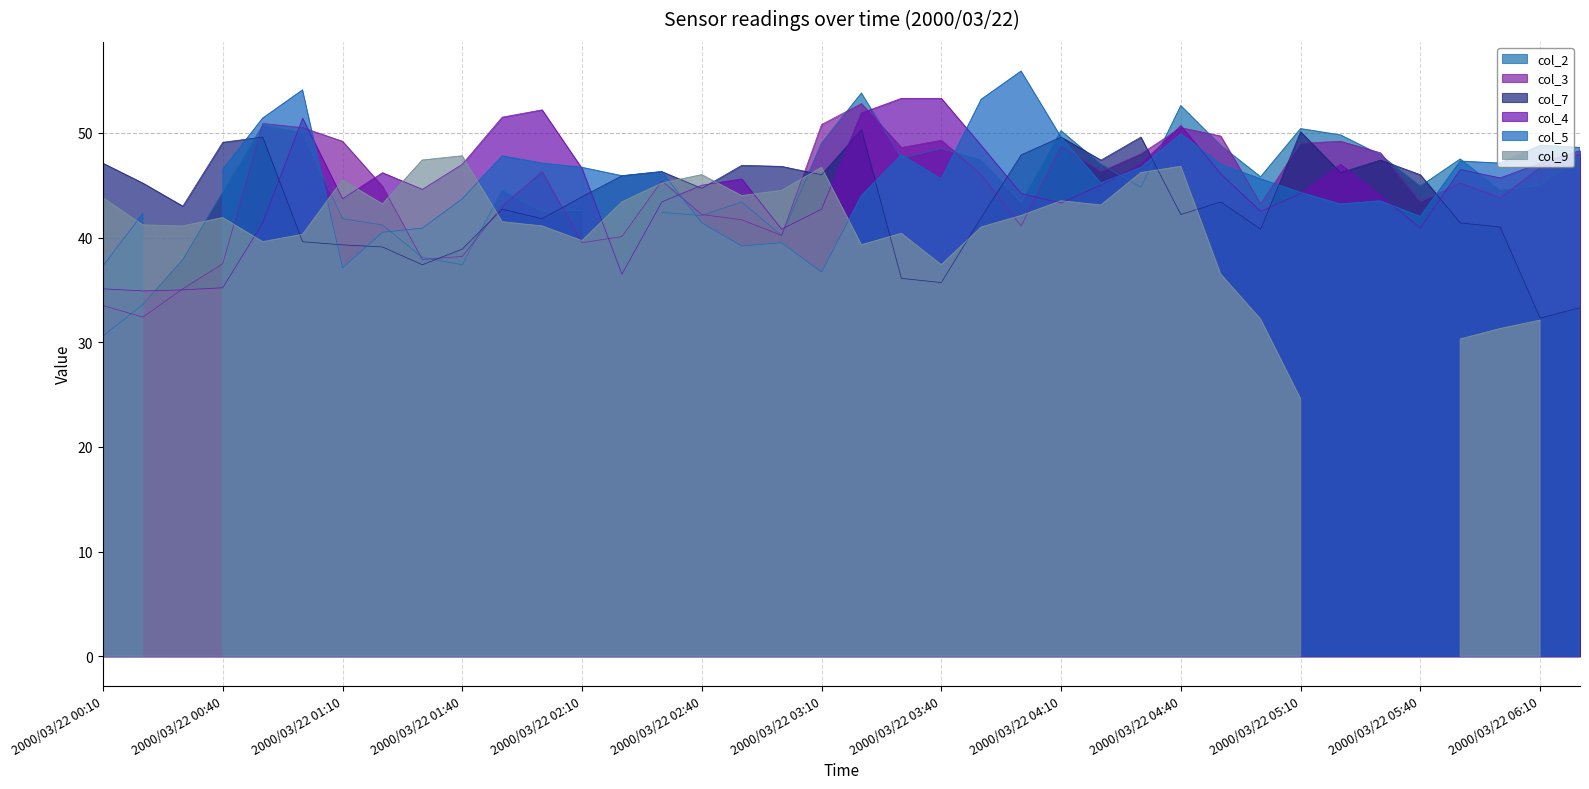

The col_4 series shows 9.8 at 2000/03/22 06:20. True or false?

False